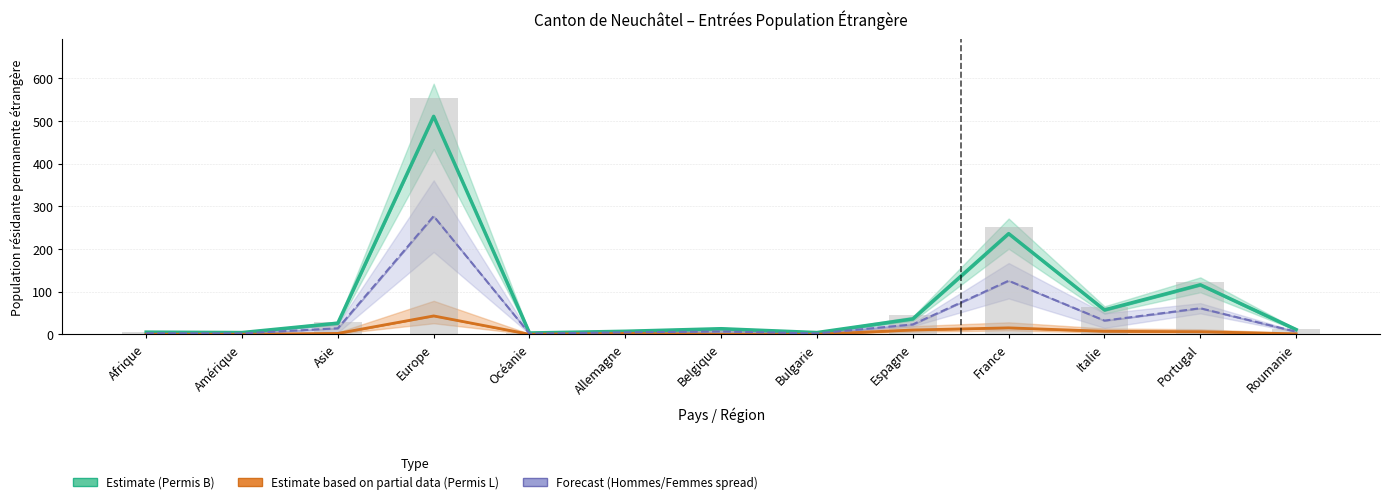

What position from the left is Afrique?

1